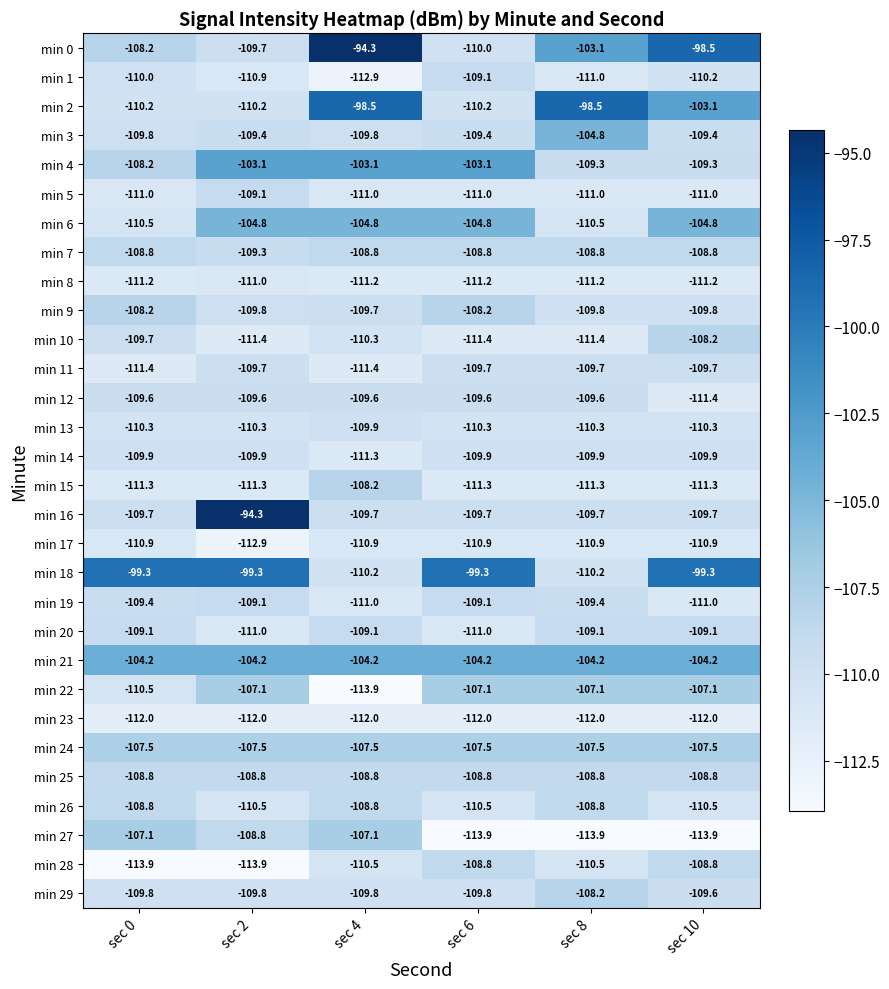

Which series has the largest range (max minus min)?

min 0